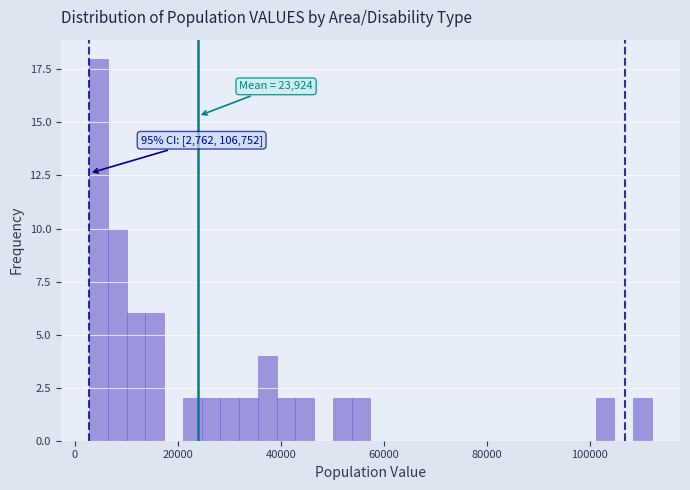

Around what value on the x-axis is the tallest bar? Give the approximate position of its centre, as read against the axis.

4000